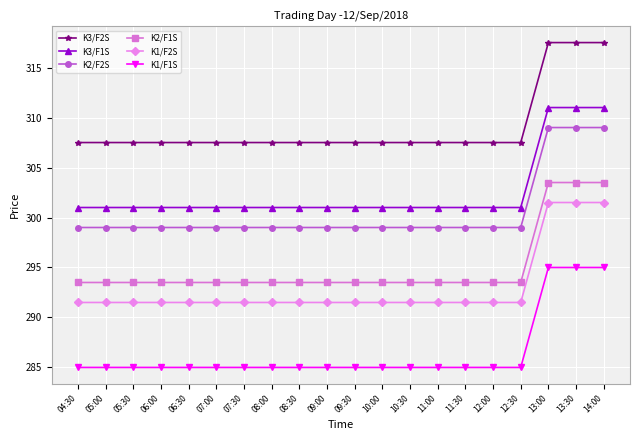

What is the sum of the K1/F2S values at 10:00 and 08:30?

583.0